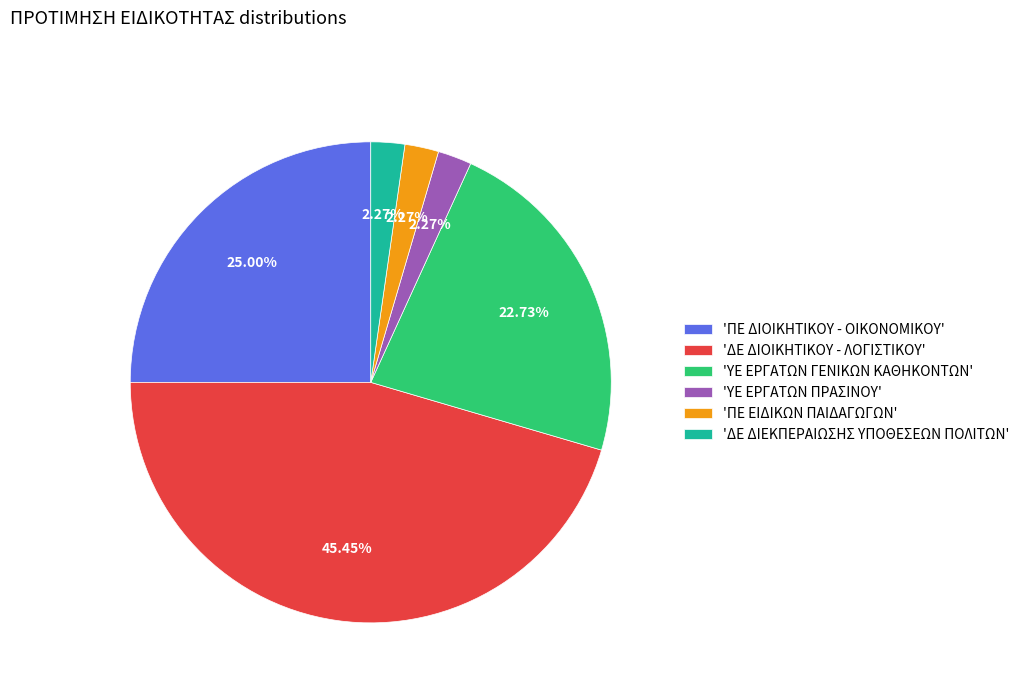

Is there any slice that represents more than half of the pie?

No